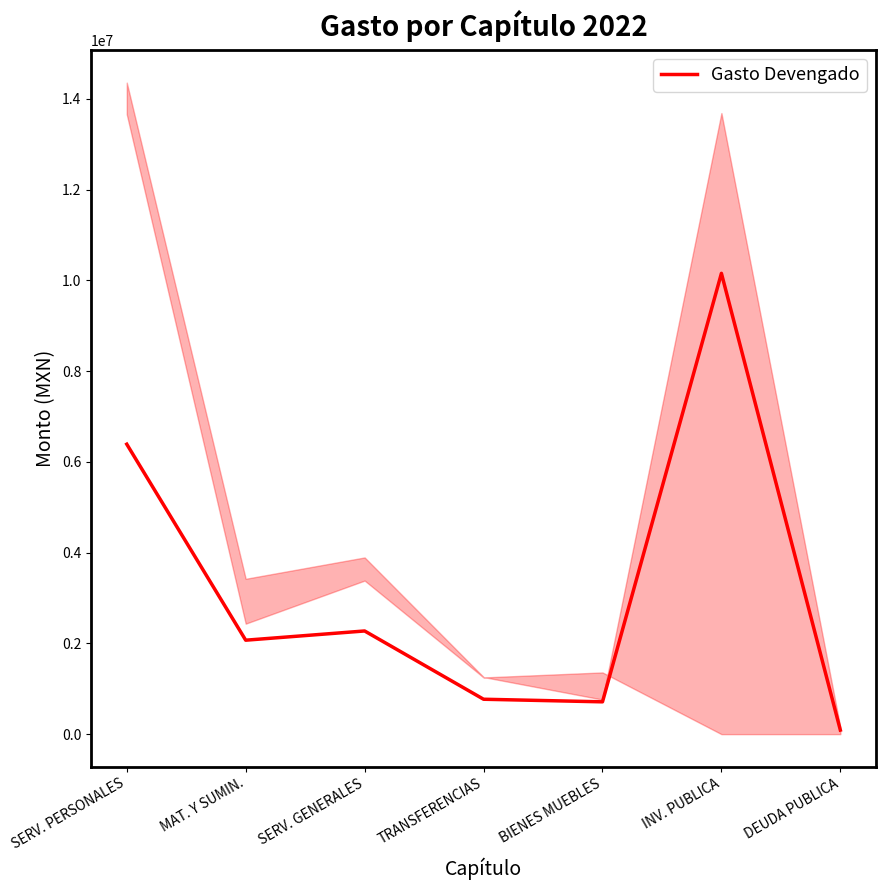

What is the greatest value displayed?

10156302.6